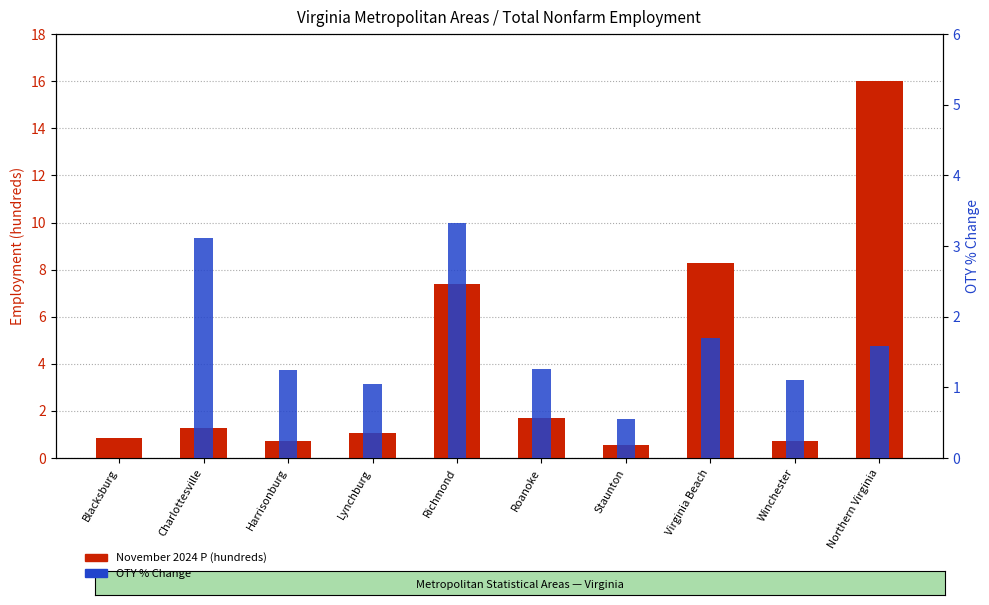

What is the average value of the OTY % Change series?

1.4